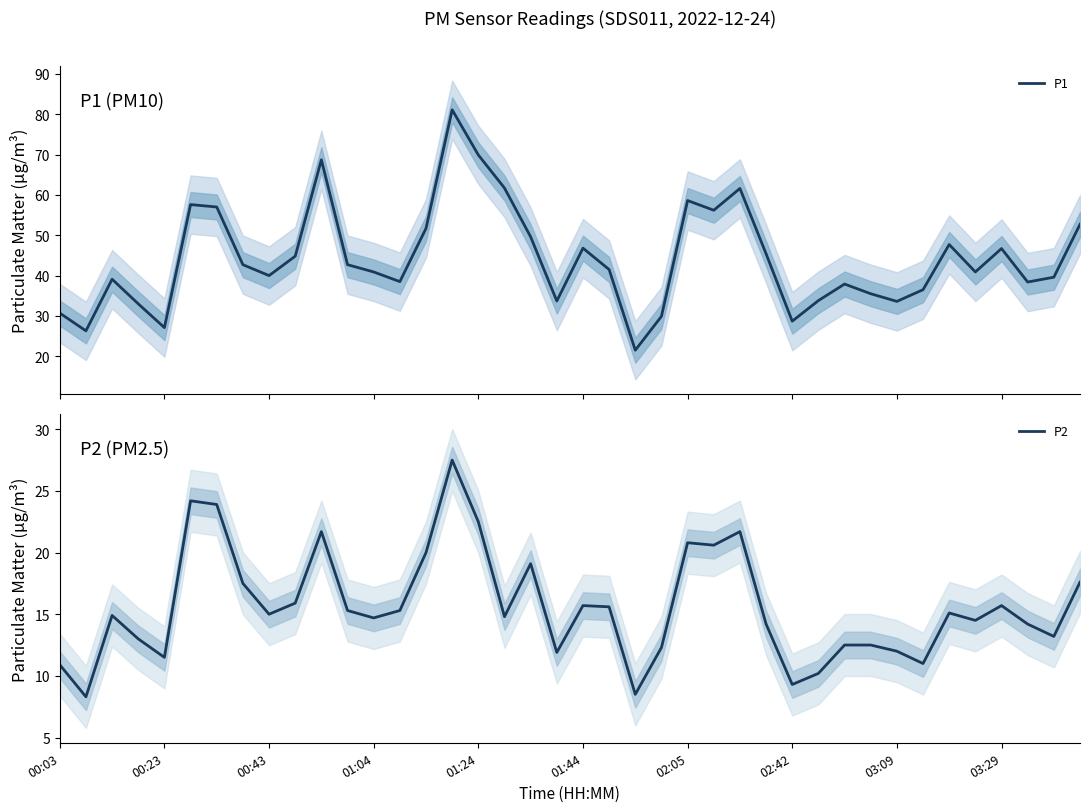

What is the highest value of the P1 series?

81.1